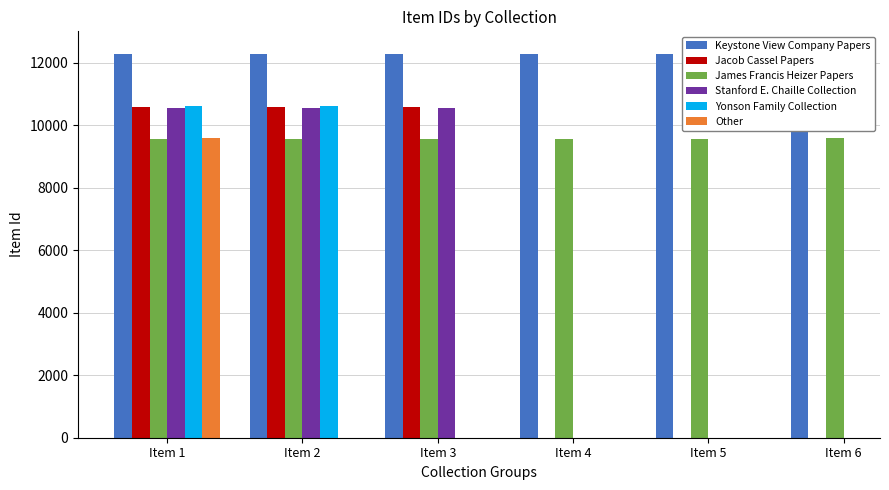

Is it true that Other equals 9573.0 at Item 1?

True